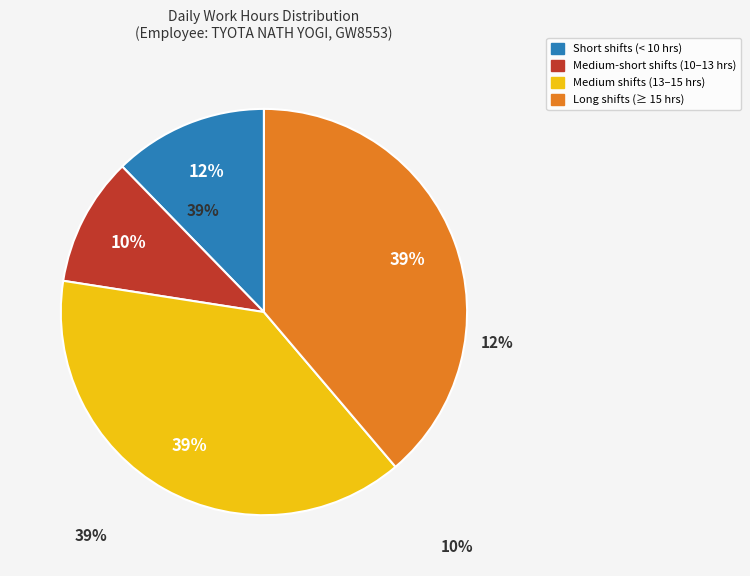

Is 6-Wed the majority of the pie?

No